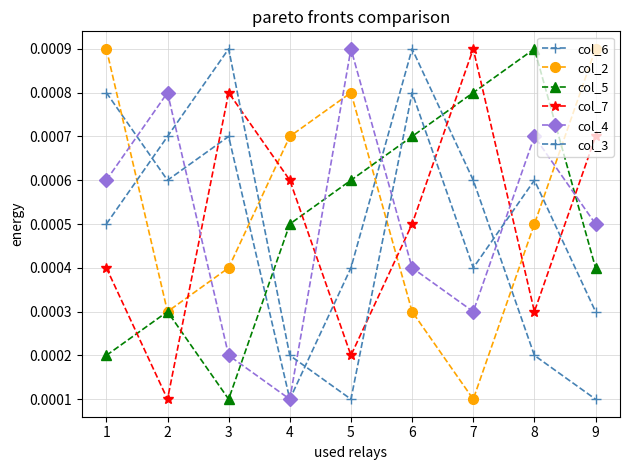

How many categories are shown in the chart?

9